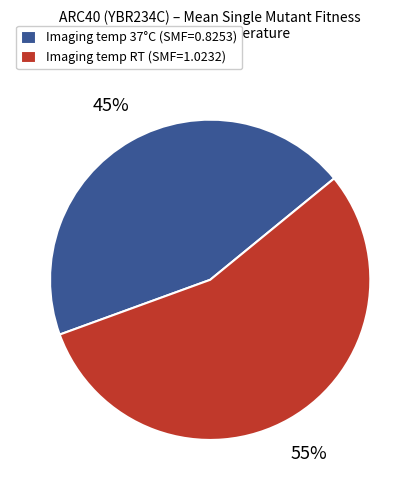

What percentage is the Imaging temp RT (SMF=1.0232) slice, to the nearest percent?

55%